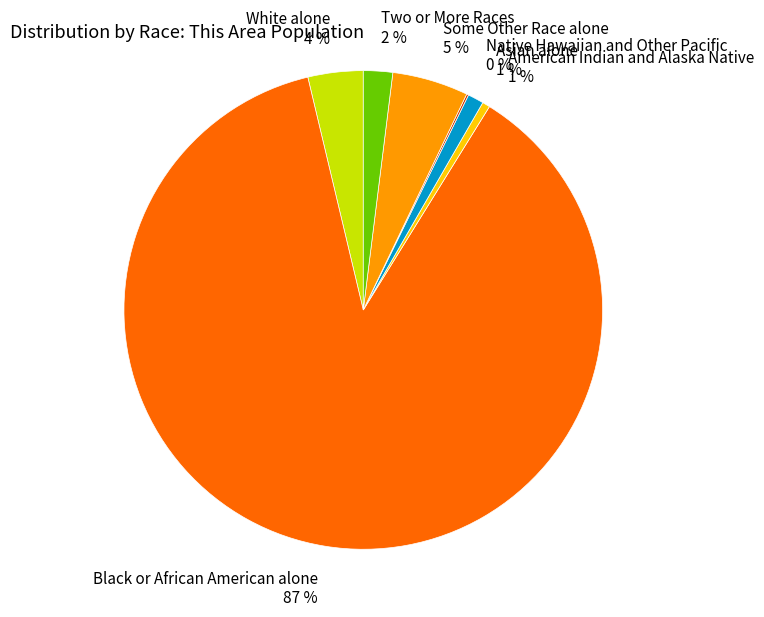

Between White alone 4 % and Two or More Races 2 %, which is larger?

White alone 4 %